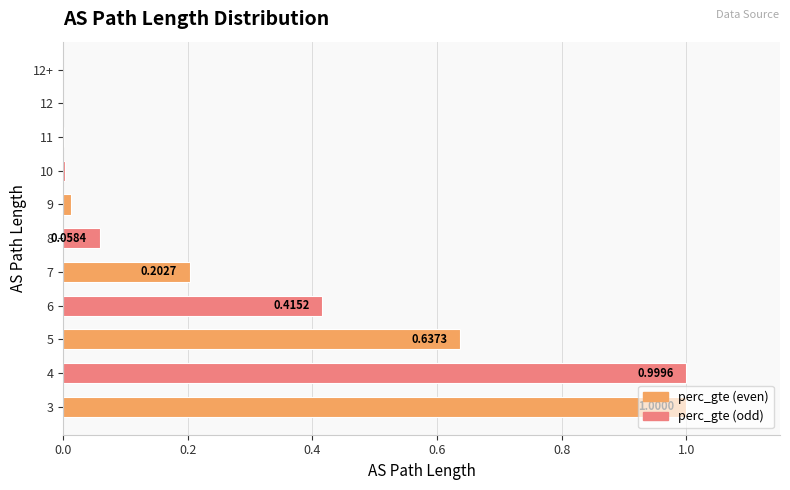

Which has a higher value, 8 or 12+?

8